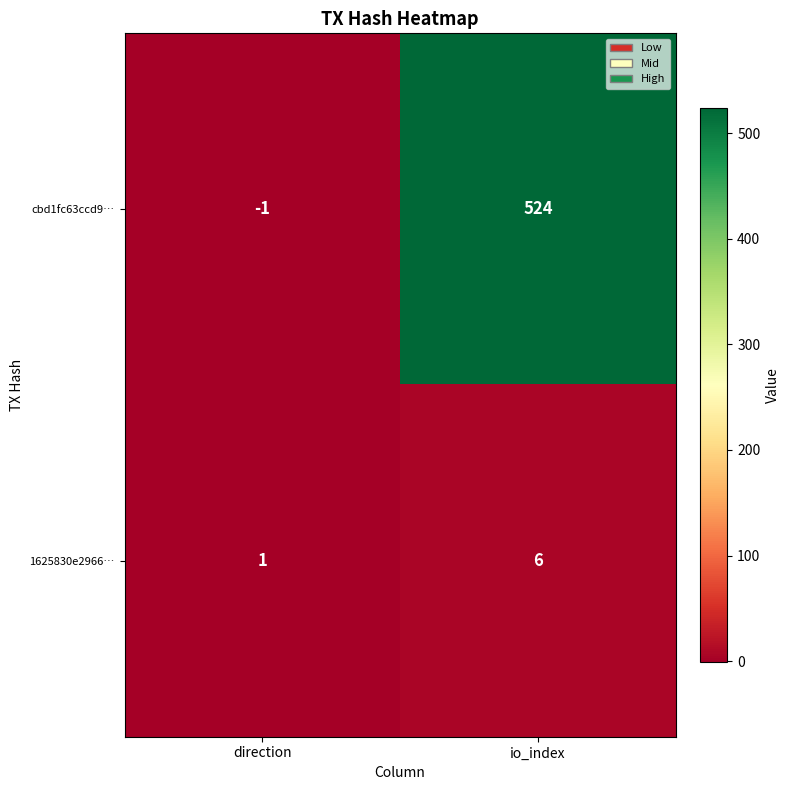

What is the average value of the 1625830e2966… series?

4